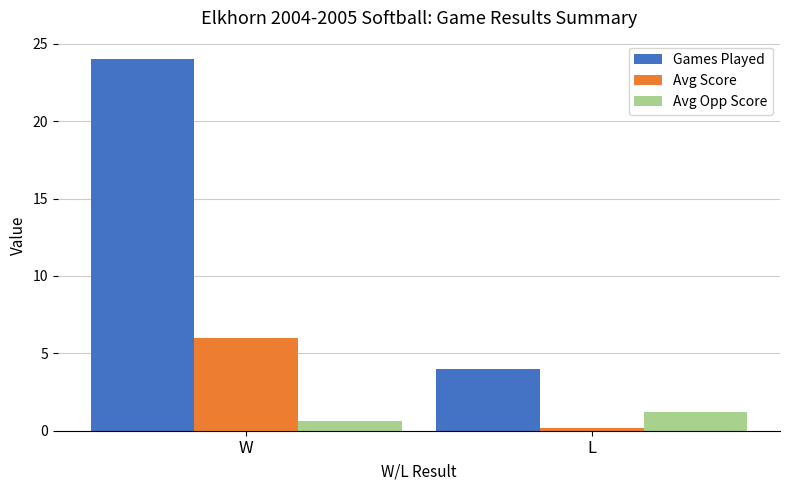

What is the difference between the maximum and minimum values in the Avg Opp Score series?

0.6